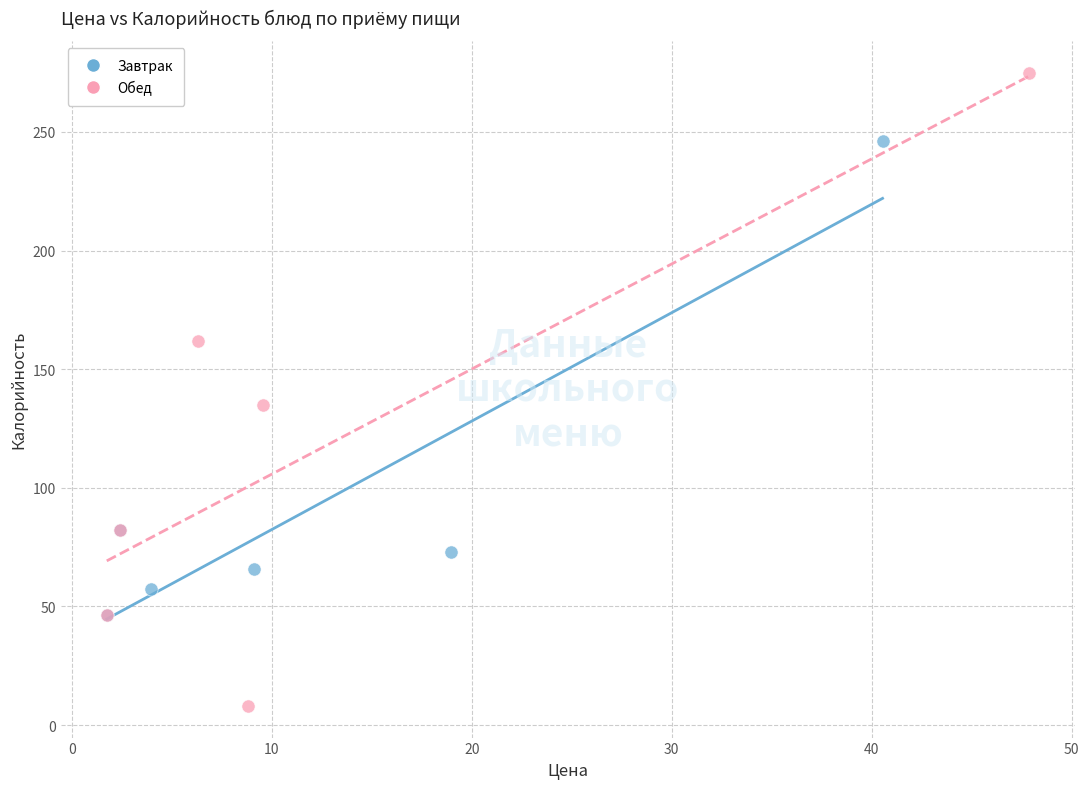

Which series reaches the minimum Y coordinate?

Обед